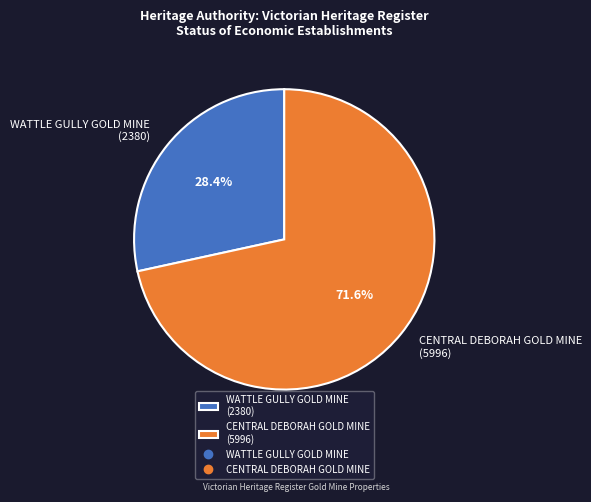

Between CENTRAL DEBORAH GOLD MINE (5996) and WATTLE GULLY GOLD MINE (2380), which is larger?

CENTRAL DEBORAH GOLD MINE (5996)